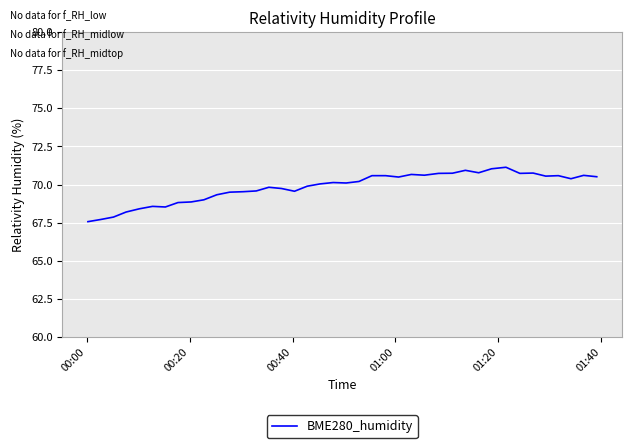

What is the difference between the maximum and minimum values?

3.6